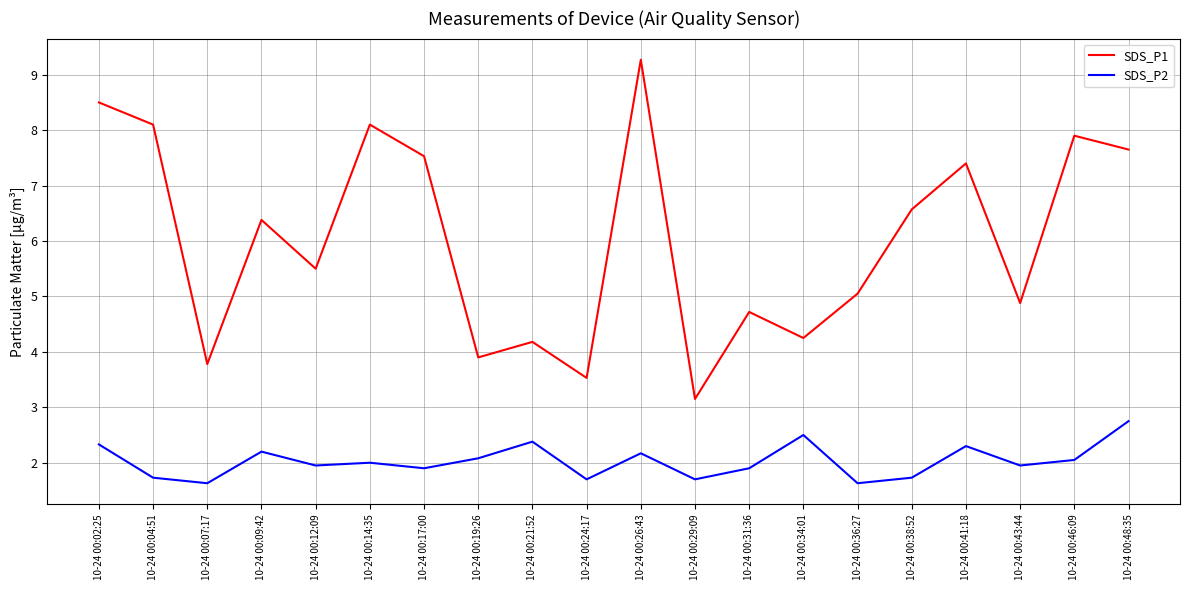

What are all the series names shown in the legend?

SDS_P1, SDS_P2